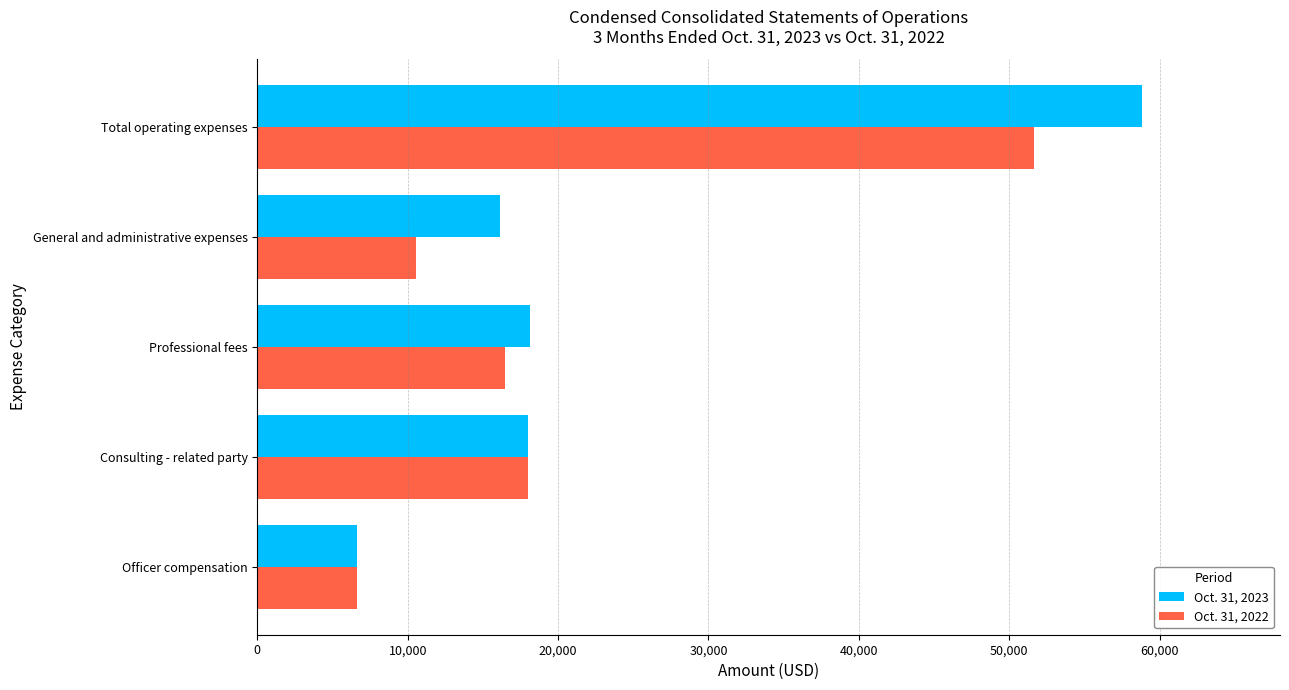

The value of Oct. 31, 2023 at Professional fees is 18100. True or false?

True